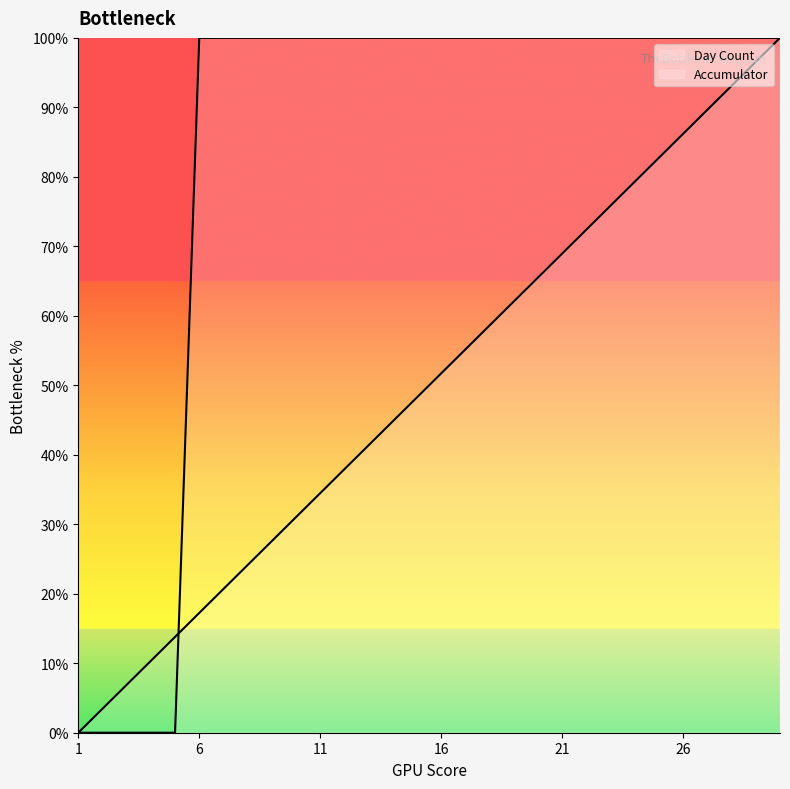

Reading right to left, list all the values displayed in this chart.

Accumulator: 30=100.0	29=100.0	28=100.0	27=100.0	26=100.0	25=100.0	24=100.0	23=100.0	22=100.0	21=100.0	20=100.0	19=100.0	18=100.0	17=100.0	16=100.0	15=100.0	14=100.0	13=100.0	12=100.0	11=100.0	10=100.0	9=100.0	8=100.0	7=100.0	6=100.0	5=0.0	4=0.0	3=0.0	2=0.0	1=0.0
Day Count: 30=100.0	29=96.6	28=93.1	27=89.7	26=86.2	25=82.8	24=79.3	23=75.9	22=72.4	21=69.0	20=65.5	19=62.1	18=58.6	17=55.2	16=51.7	15=48.3	14=44.8	13=41.4	12=37.9	11=34.5	10=31.0	9=27.6	8=24.1	7=20.7	6=17.2	5=13.8	4=10.3	3=6.9	2=3.4	1=0.0